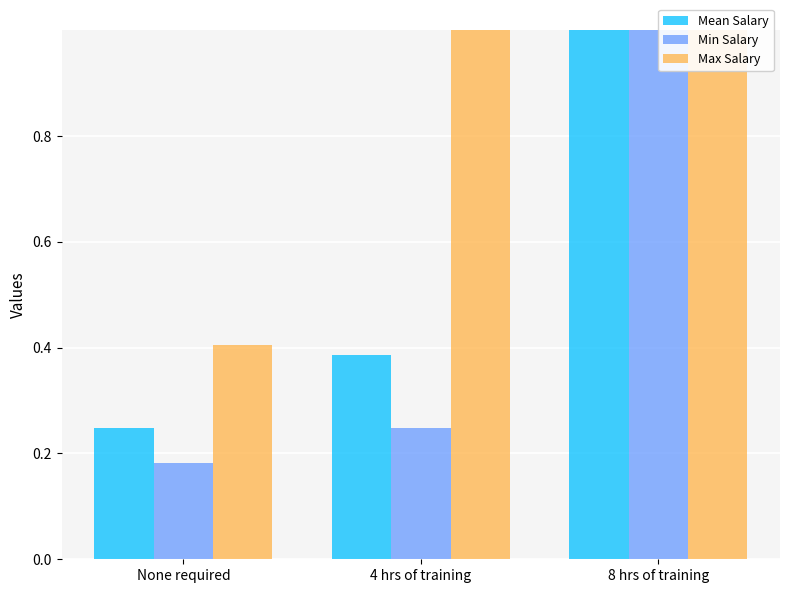

Which category has the lowest value in the Mean Salary series?

None required